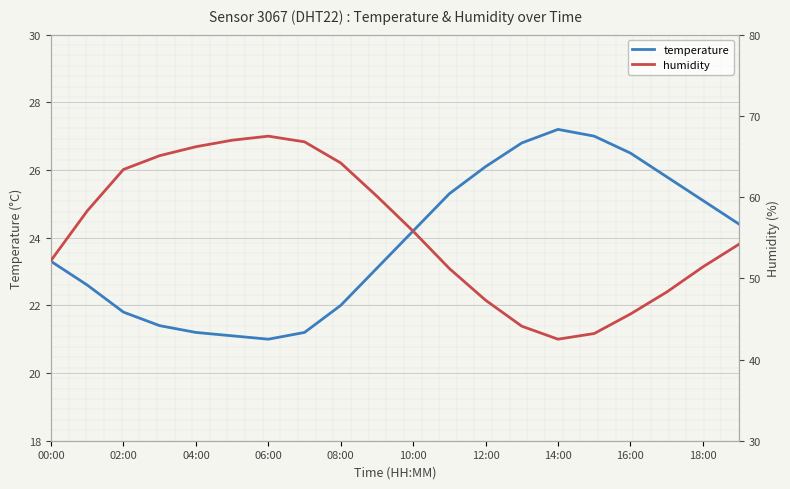

True or false: temperature has a value of 37.7 at 04:00.

False